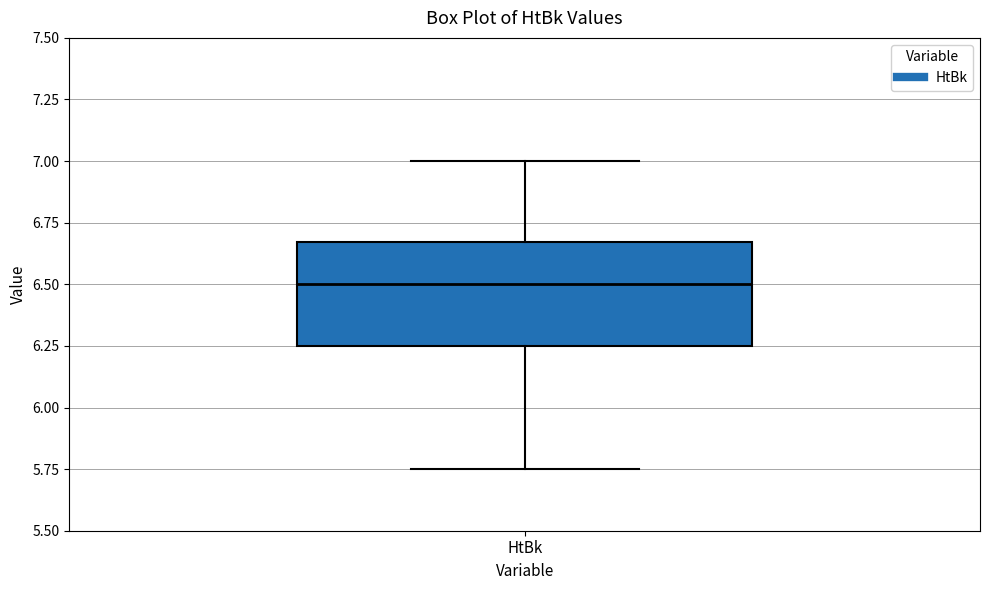

Where is the upper edge of the box for HtBk on the y-axis? The values are not printed on the chart, so give them approximately, as read against the axis.

6.65